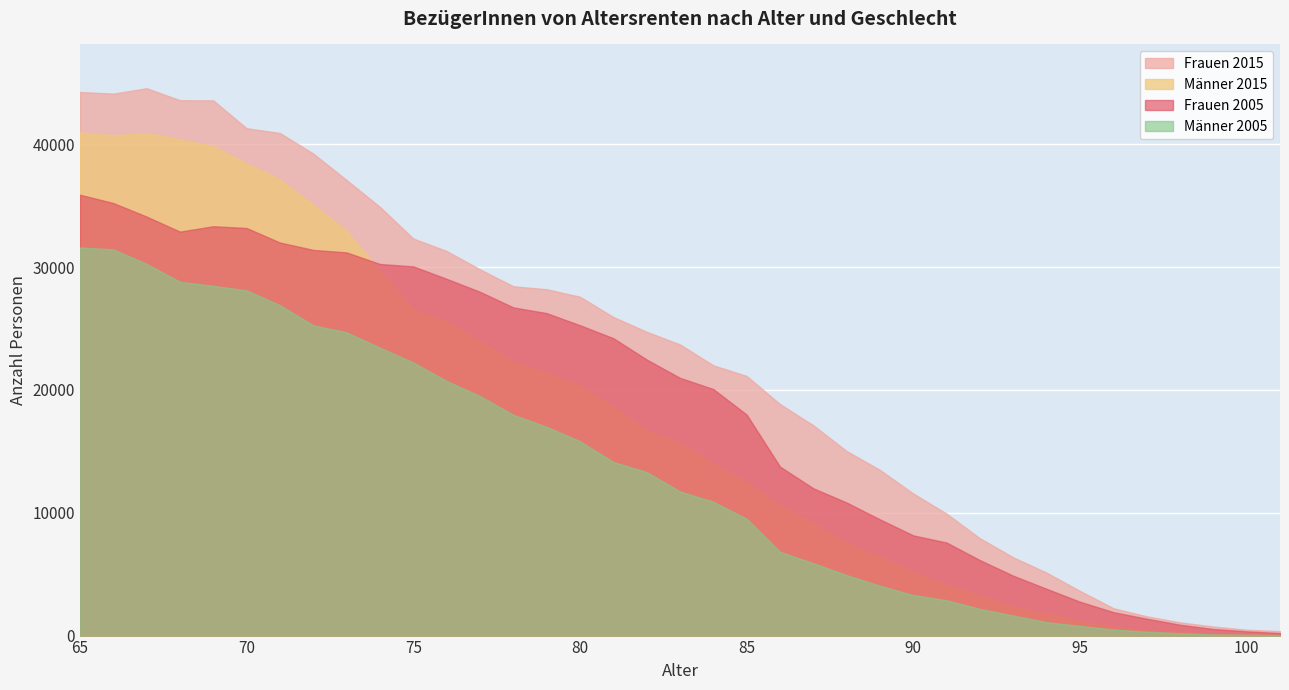

What are all the series names shown in the legend?

Frauen 2015, Männer 2015, Frauen 2005, Männer 2005